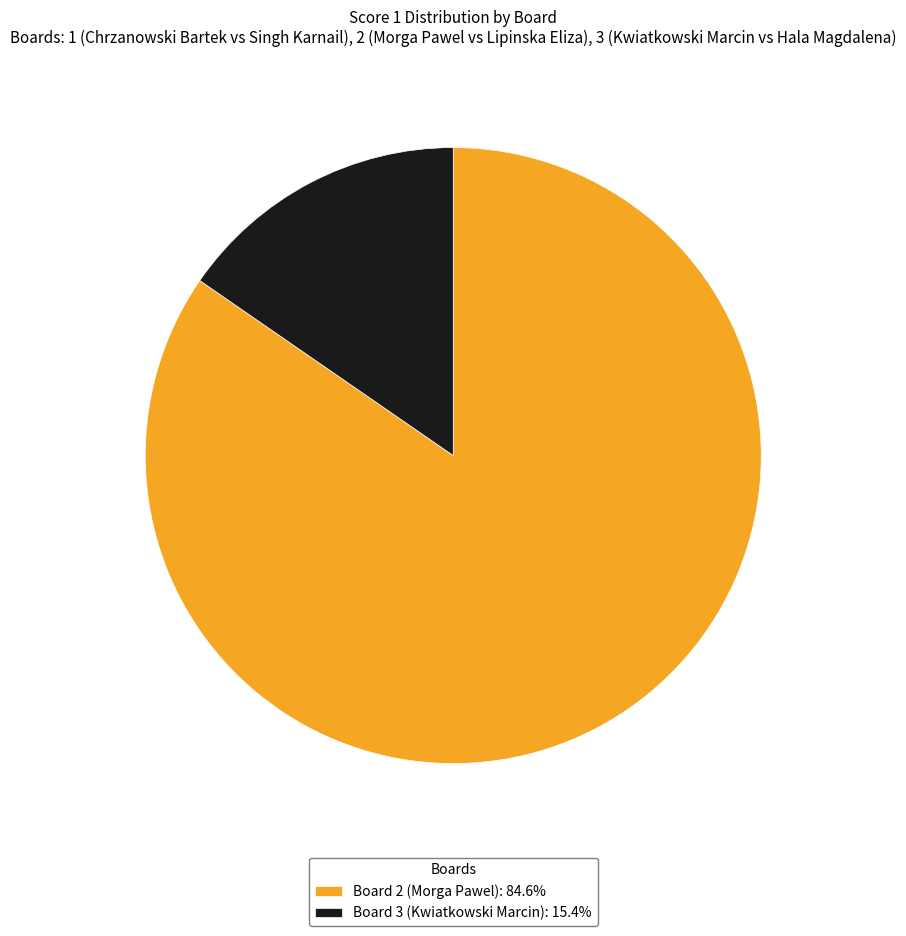

Is there a majority slice in this chart?

Yes